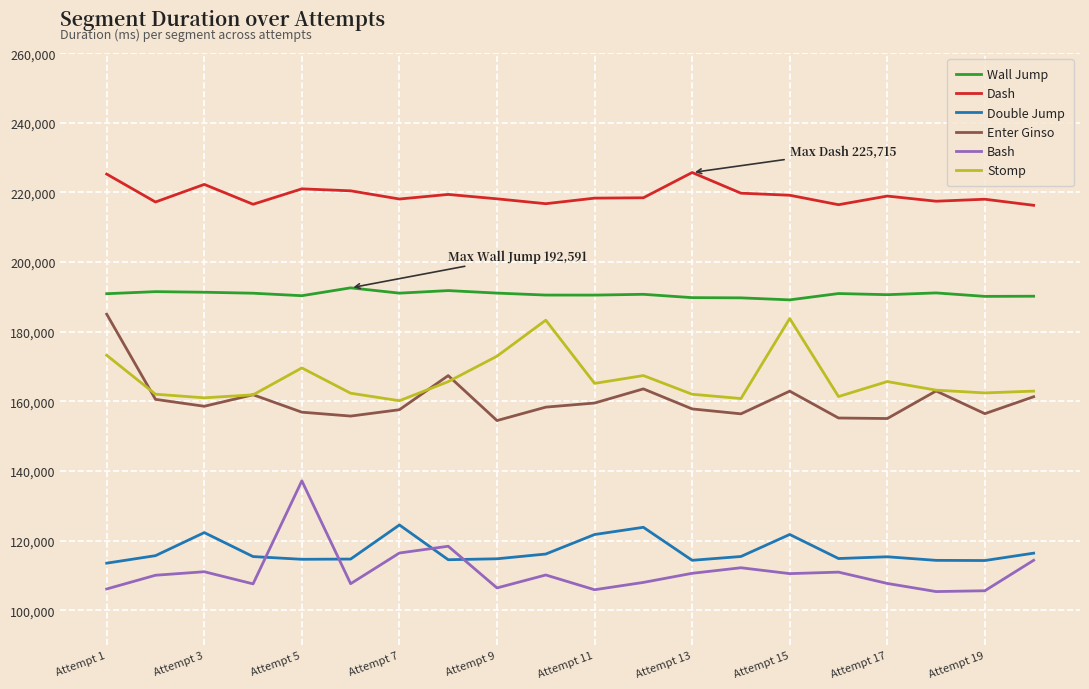

True or false: Stomp and Bash cross at least once.

False